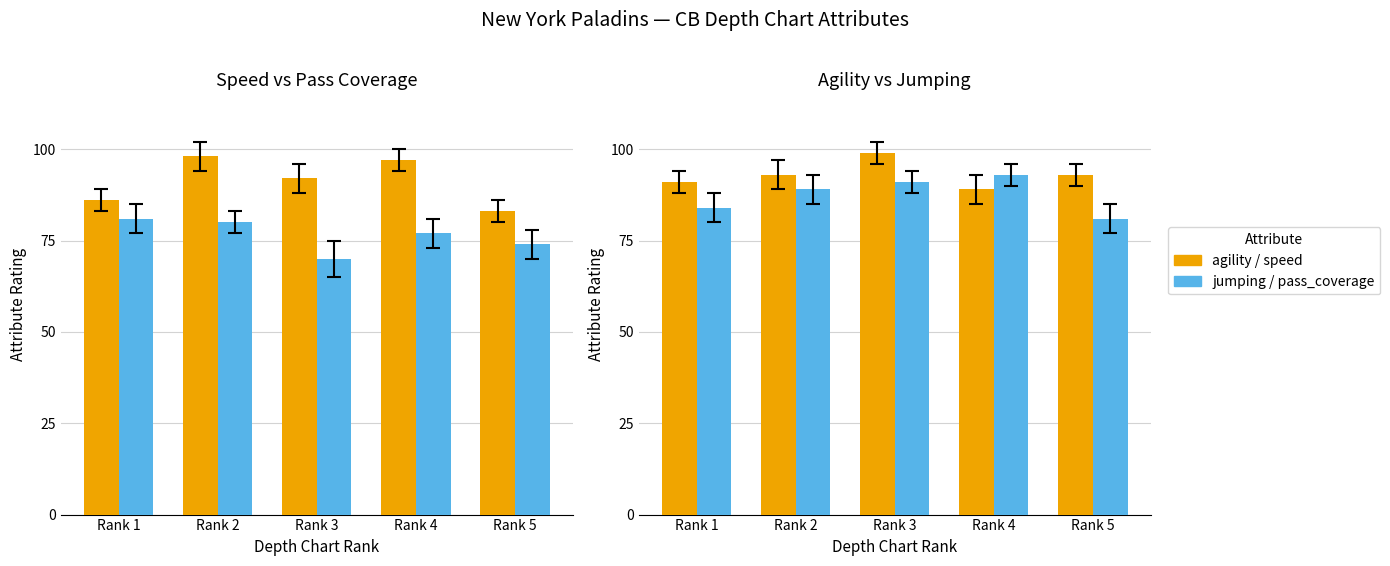

What is the difference between the second highest and second lowest values in the speed series?

11